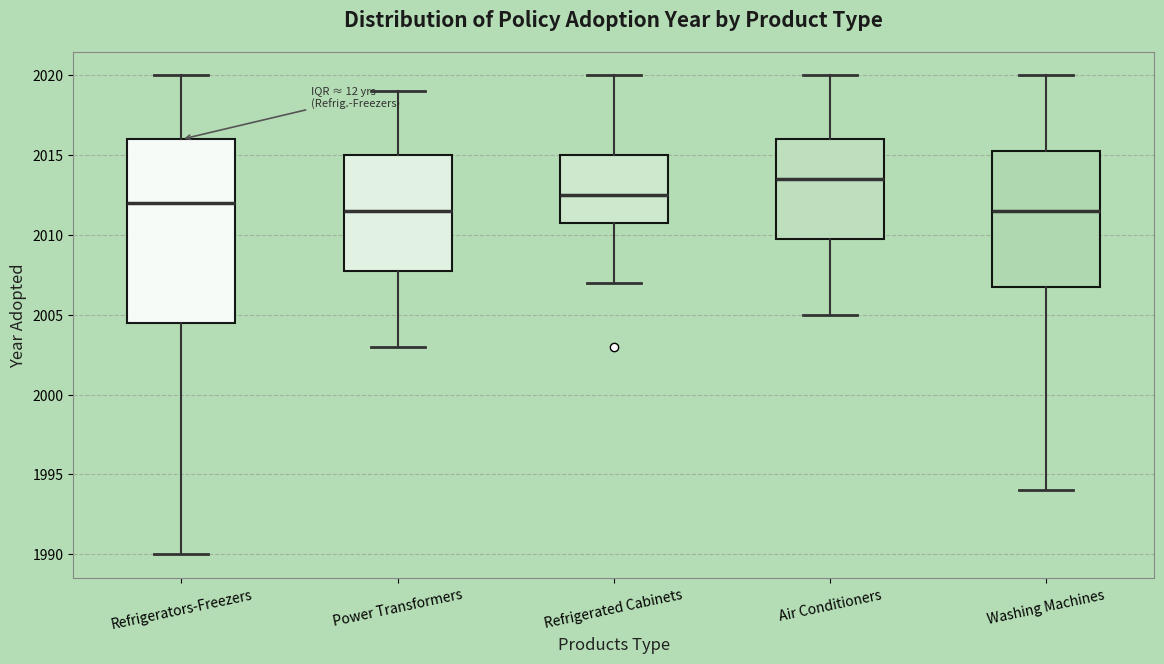

Reading left to right, read every box against the y-axis: the position of its median line, the range the box covers, and the ends of its whiskers. The values are not printed on the chart, so give them approximately, as read against the axis.

Refrigerators-Freezers: median 2012.0, box 2004.5 to 2016.0, whiskers 1990.0 to 2020.0
Power Transformers: median 2011.5, box 2008.0 to 2015.0, whiskers 2003.0 to 2019.0
Refrigerated Cabinets: median 2012.5, box 2011.0 to 2015.0, whiskers 2007.0 to 2020.0
Air Conditioners: median 2013.5, box 2010.0 to 2016.0, whiskers 2005.0 to 2020.0
Washing Machines: median 2011.5, box 2007.0 to 2015.5, whiskers 1994.0 to 2020.0